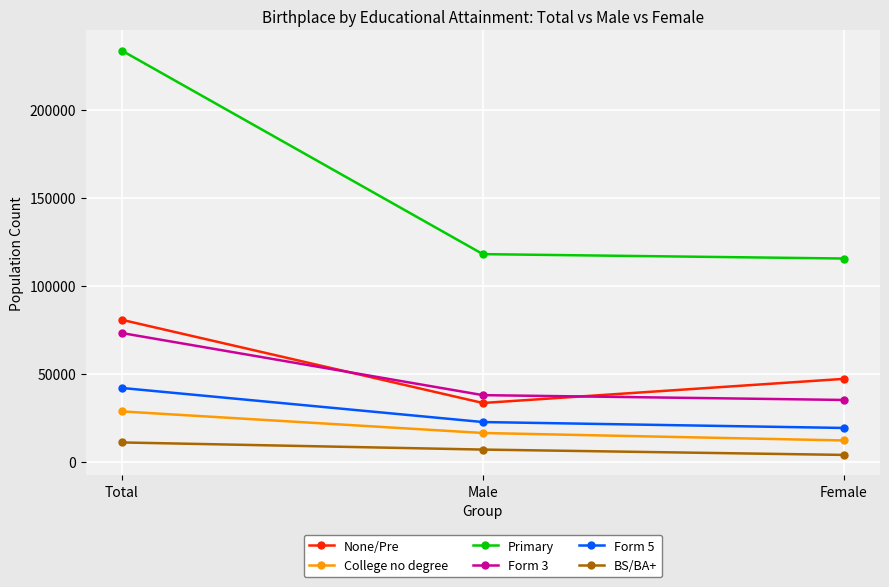

Rank the series at Total from lowest to highest value.

BS/BA+, College no degree, Form 5, Form 3, None/Pre, Primary